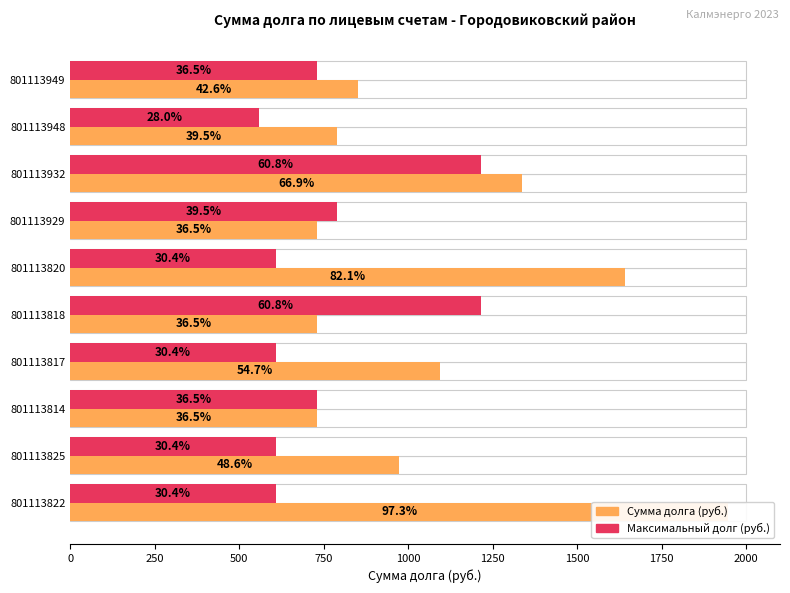

What is the average value of the Сумма долга (руб.) series?

1082.2